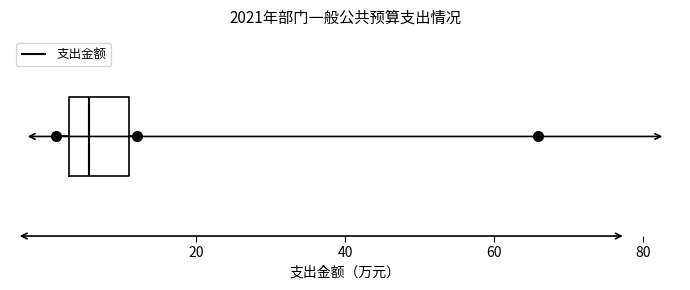

Read this box plot against the x-axis: the position of the median line, the range covered by the box, and the ends of both whiskers. The values are not printed on the chart, so give them approximately, as read against the axis.

median 6, box 2 to 12, whiskers 2 (just left of the box's left edge) to 12 (just right of the box's right edge)